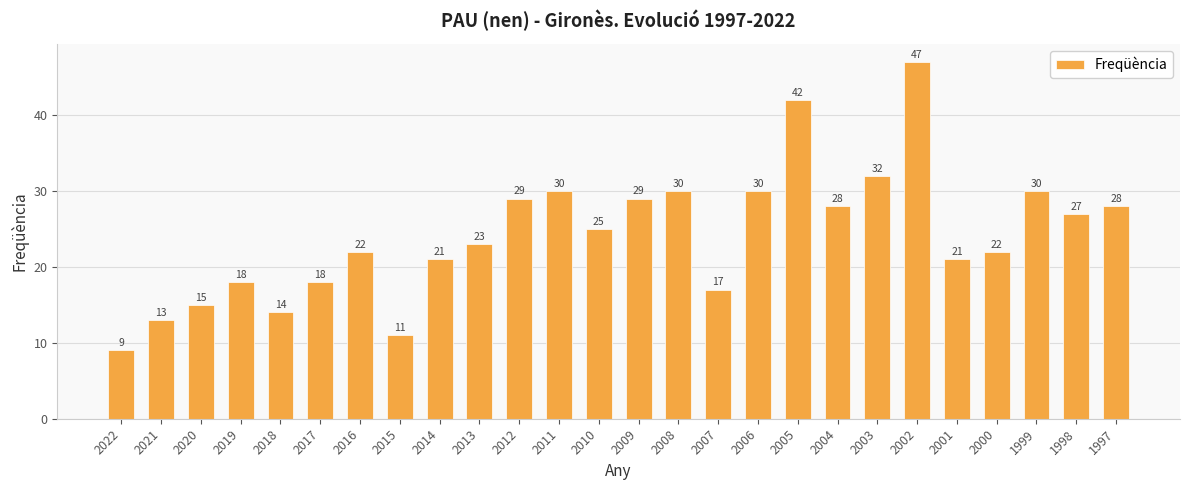

Reading right to left, extract all data points from this chart.

28	27	30	22	21	47	32	28	42	30	17	30	29	25	30	29	23	21	11	22	18	14	18	15	13	9